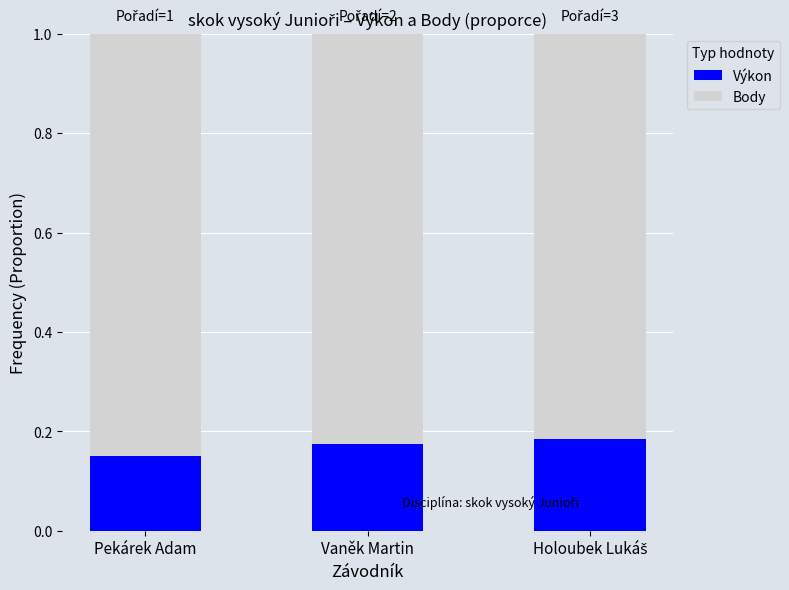

At which label does Výkon reach its minimum?

Pekárek Adam